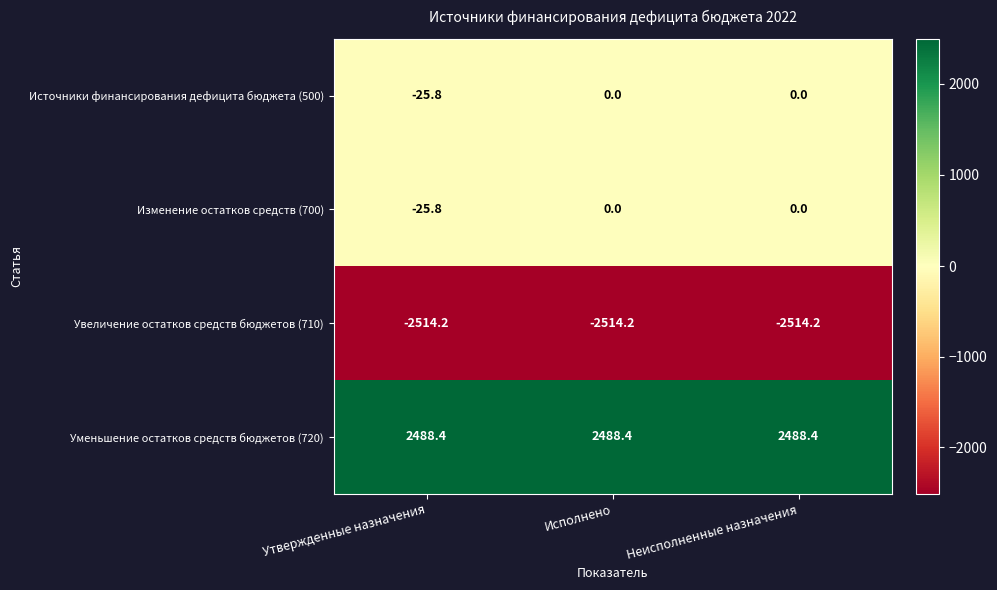

How many distinct data groups are displayed?

4